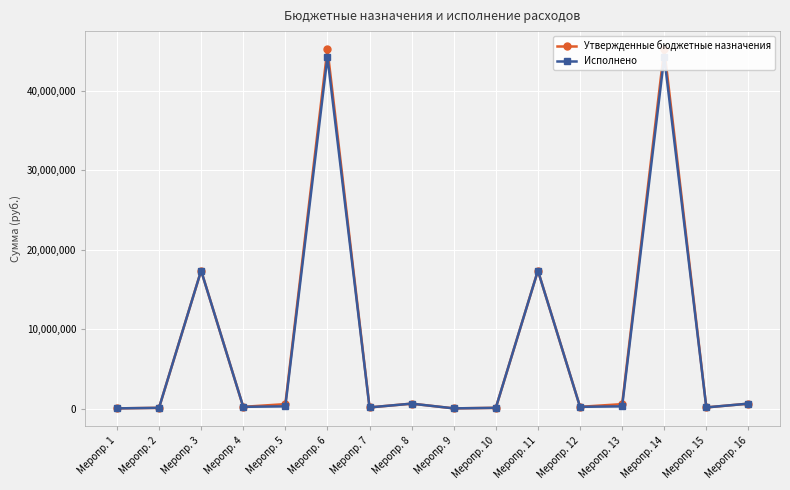

True or false: Исполнено has a value of 66388.9 at Меропр. 10.

False